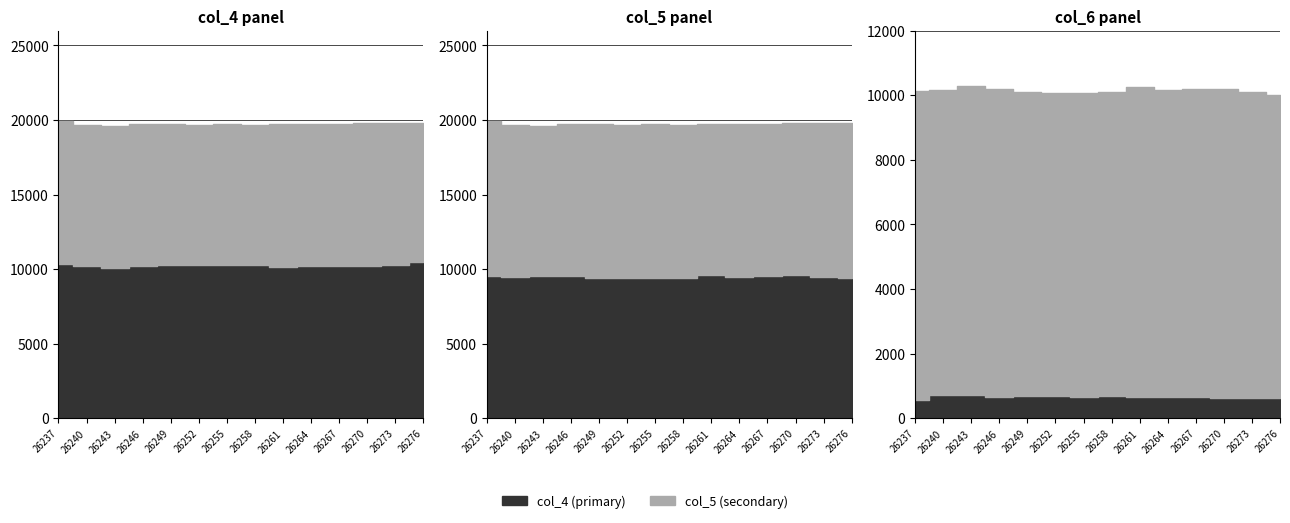

Which category has the lowest value in the col_5 (Series B) series?

26276